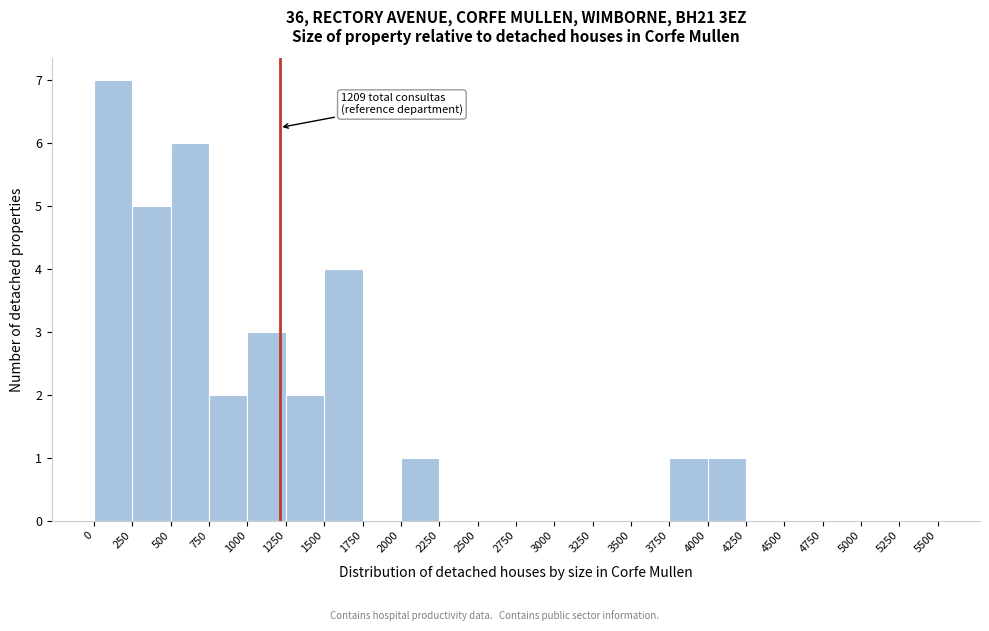

Which range on the x-axis has the tallest bar?

0 to 250